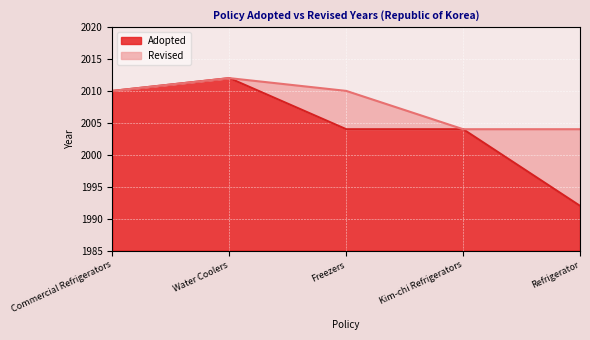

List the labels in order of value, smallest first.

Refrigerator, Freezers, Kim-chi Refrigerators, Commercial Refrigerators, Water Coolers